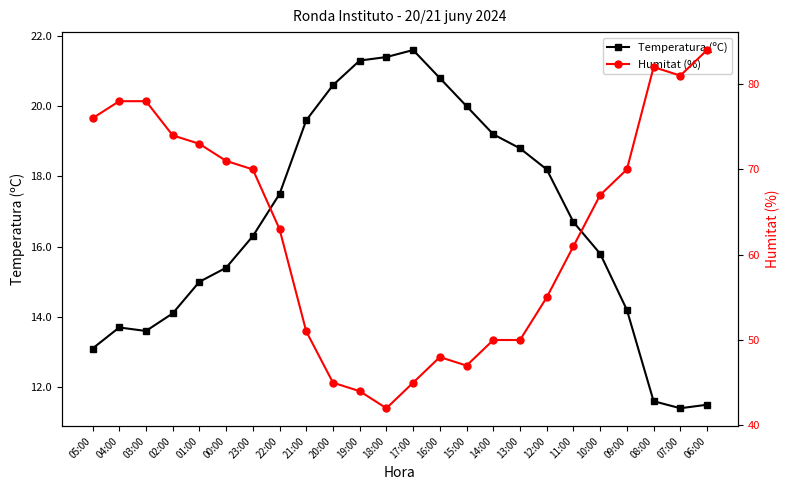

What is the sum of all Temperatura (ºC) values?

401.4